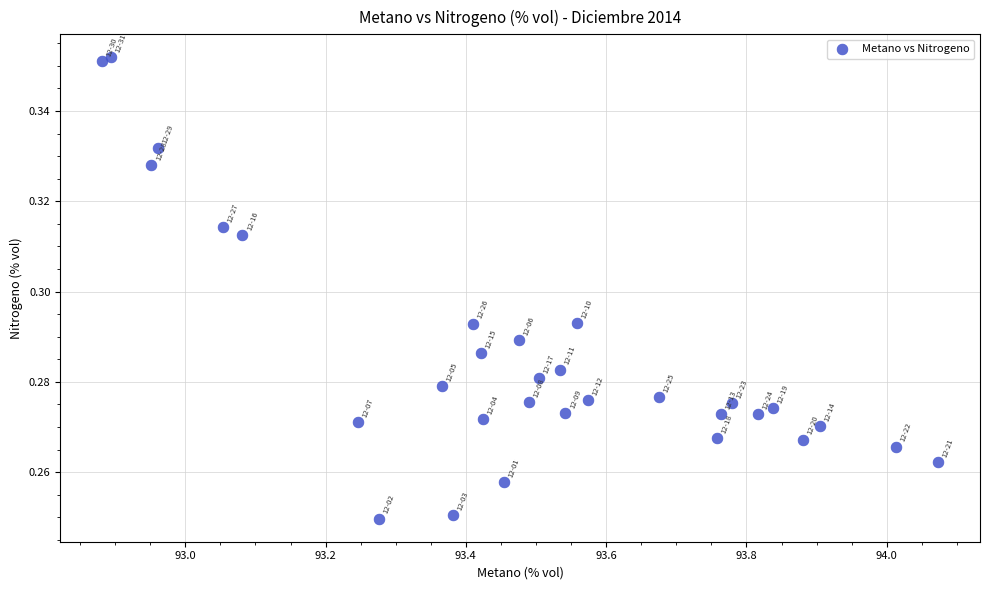

What is the range of X values (max minus min)?

1.2